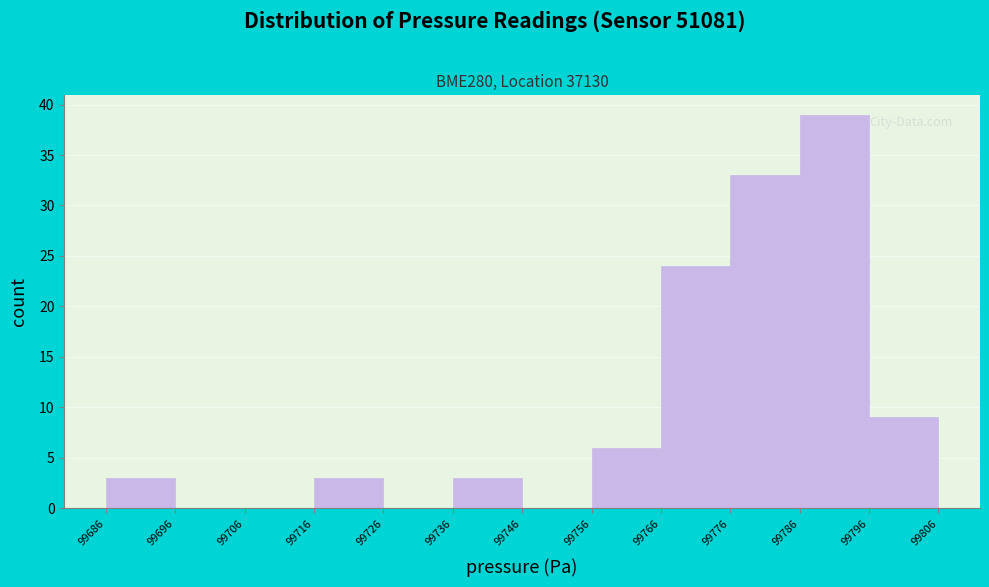

Reading left to right, list every bar in this chart as the range it spans on the x-axis followed by its height. The values are not printed on the chart, so give them approximately, as read against the axis.

99686 to 99696: 3
99696 to 99706: 0
99706 to 99716: 0
99716 to 99726: 3
99726 to 99736: 0
99736 to 99746: 3
99746 to 99756: 0
99756 to 99766: 6
99766 to 99776: 24
99776 to 99786: 33
99786 to 99796: 39
99796 to 99806: 9